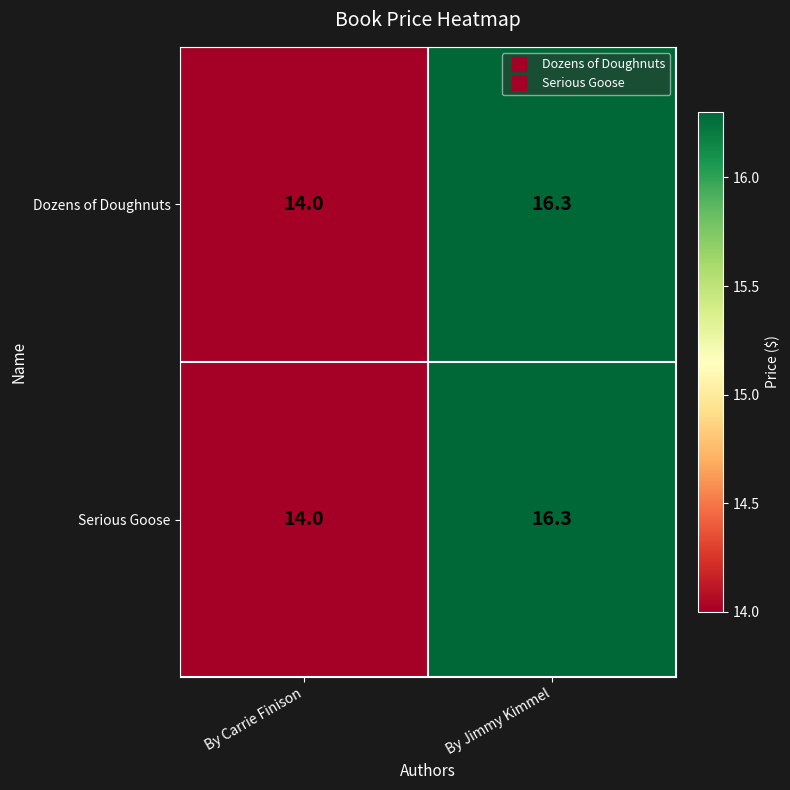

What is the average value of the Dozens of Doughnuts series?

15.2